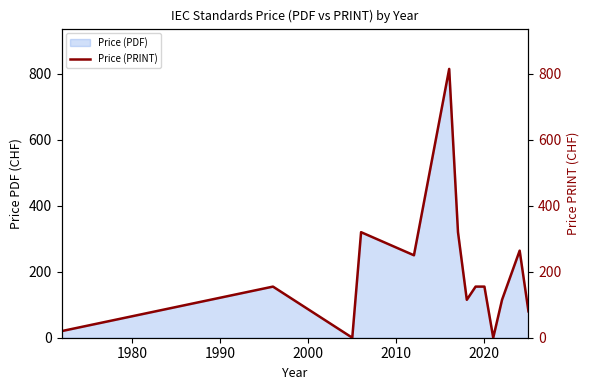

How many points are lower than both their immediate neighbors (excluding endpoints)?

4